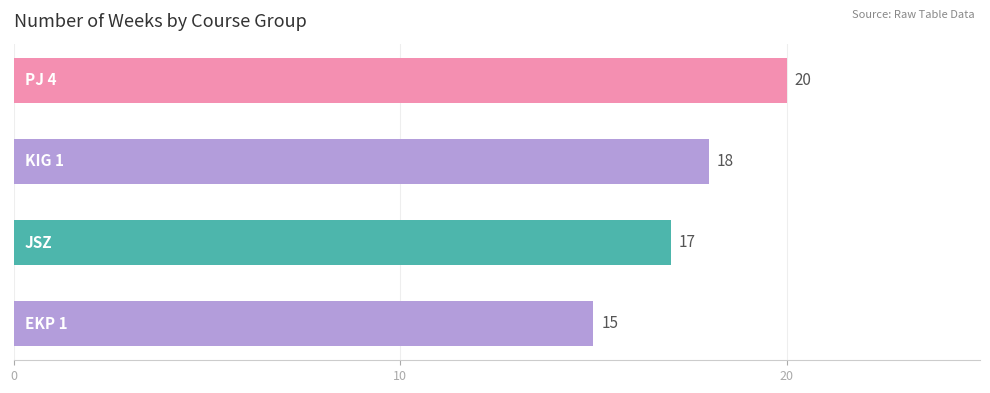

How many data points does each series have?

4